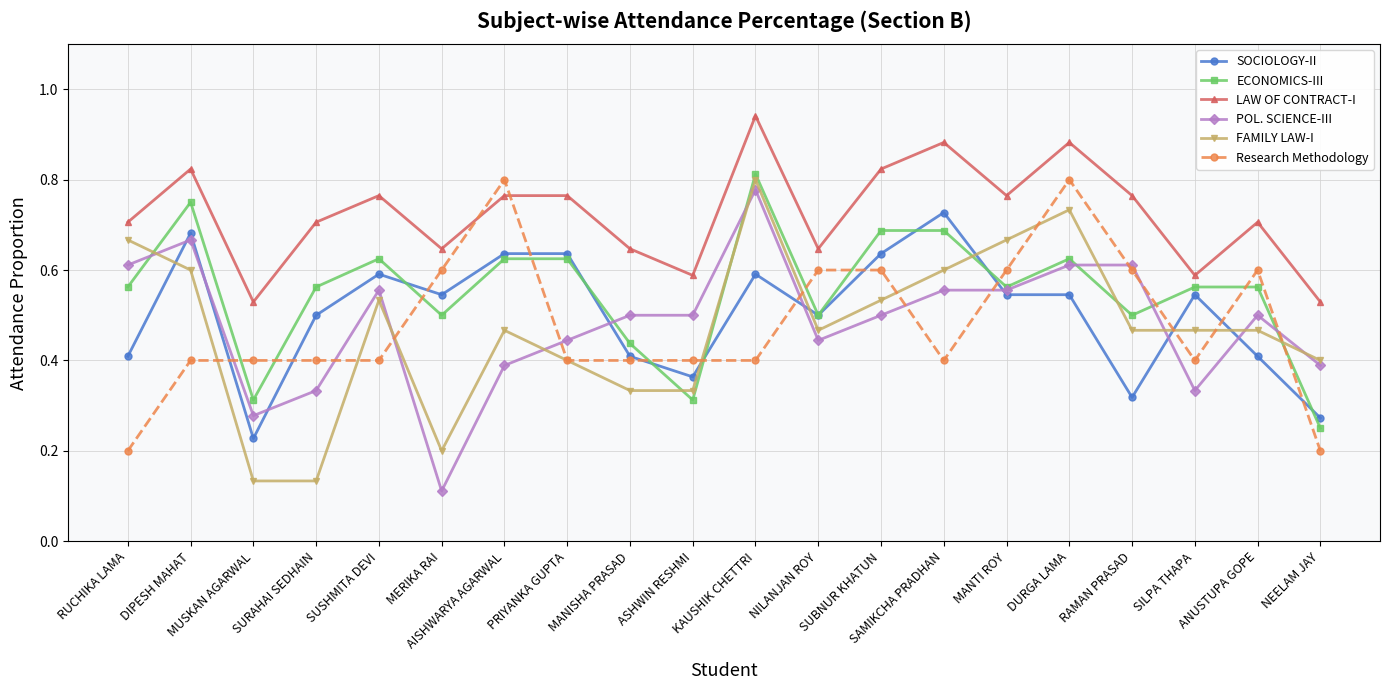

How many lines are shown in the chart?

6